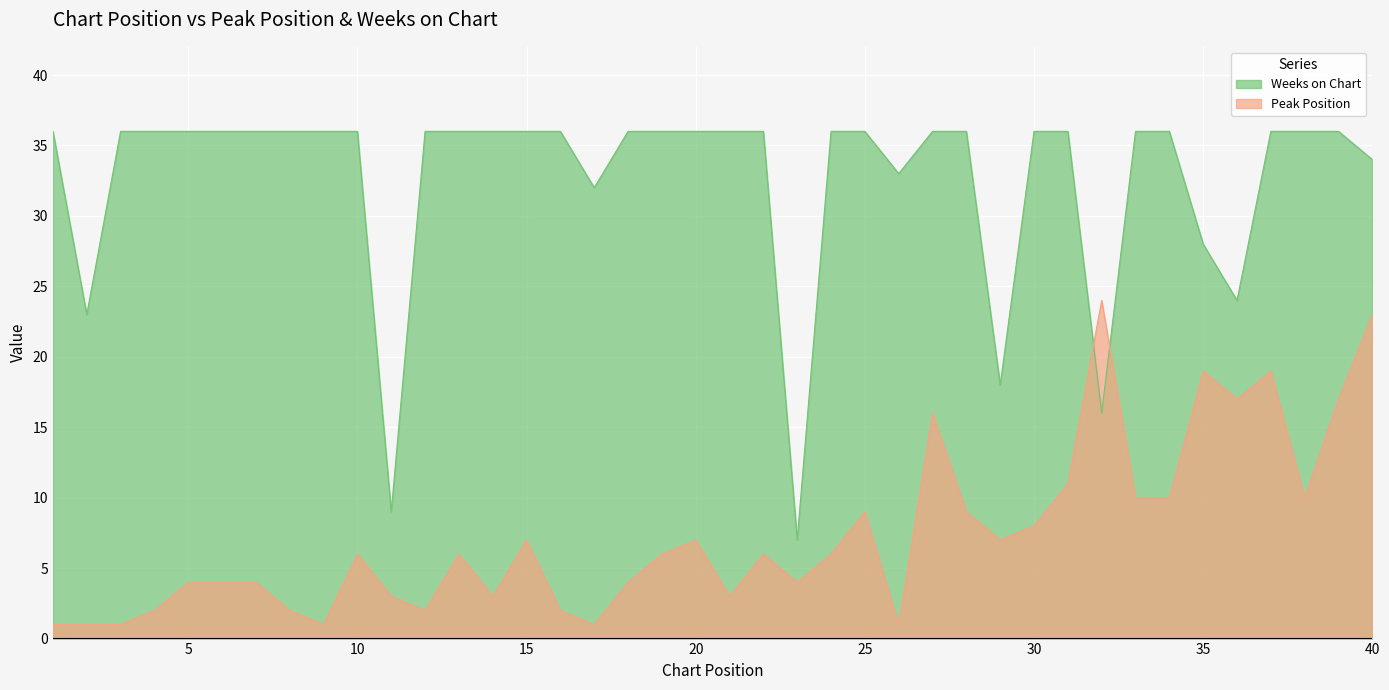

After their last crossing, which series has the higher values: Peak Position or Weeks on Chart?

Weeks on Chart